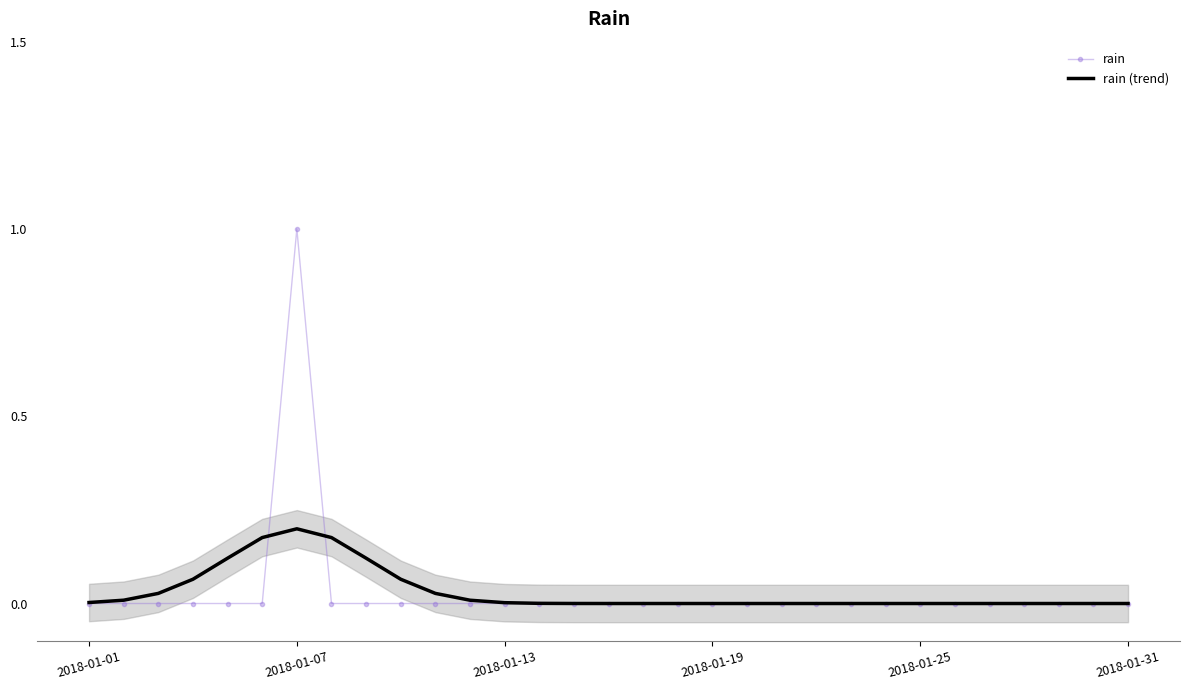

Which category has the highest value in the rain (trend) series?

2018-01-07